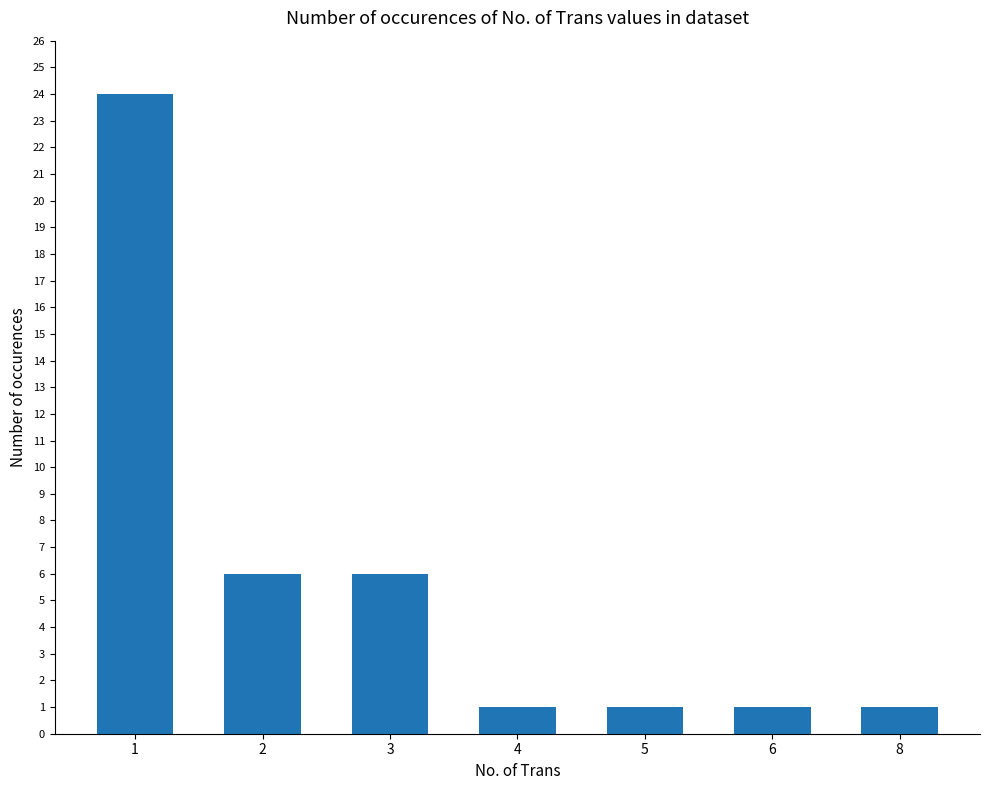

What is the value of the 1st bar from the left?

24